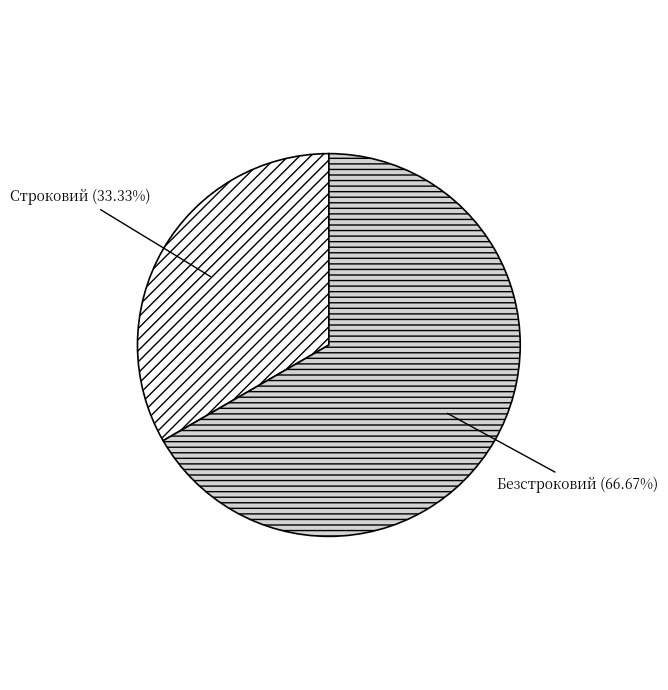

Rank the categories by value from lowest to highest.

Строковий, Безстроковий